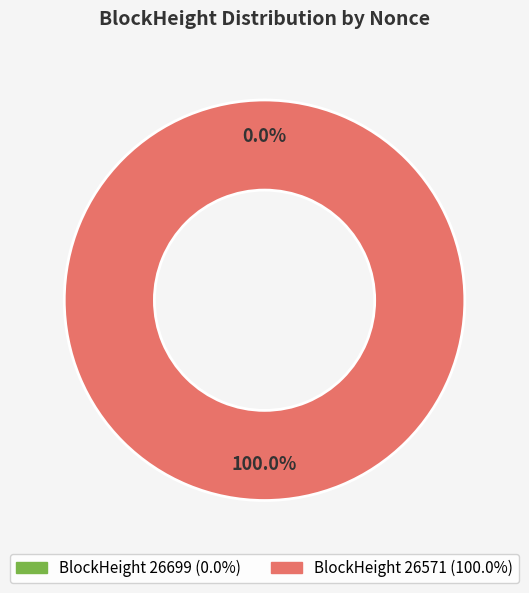

Count the number of slices in the pie.

2